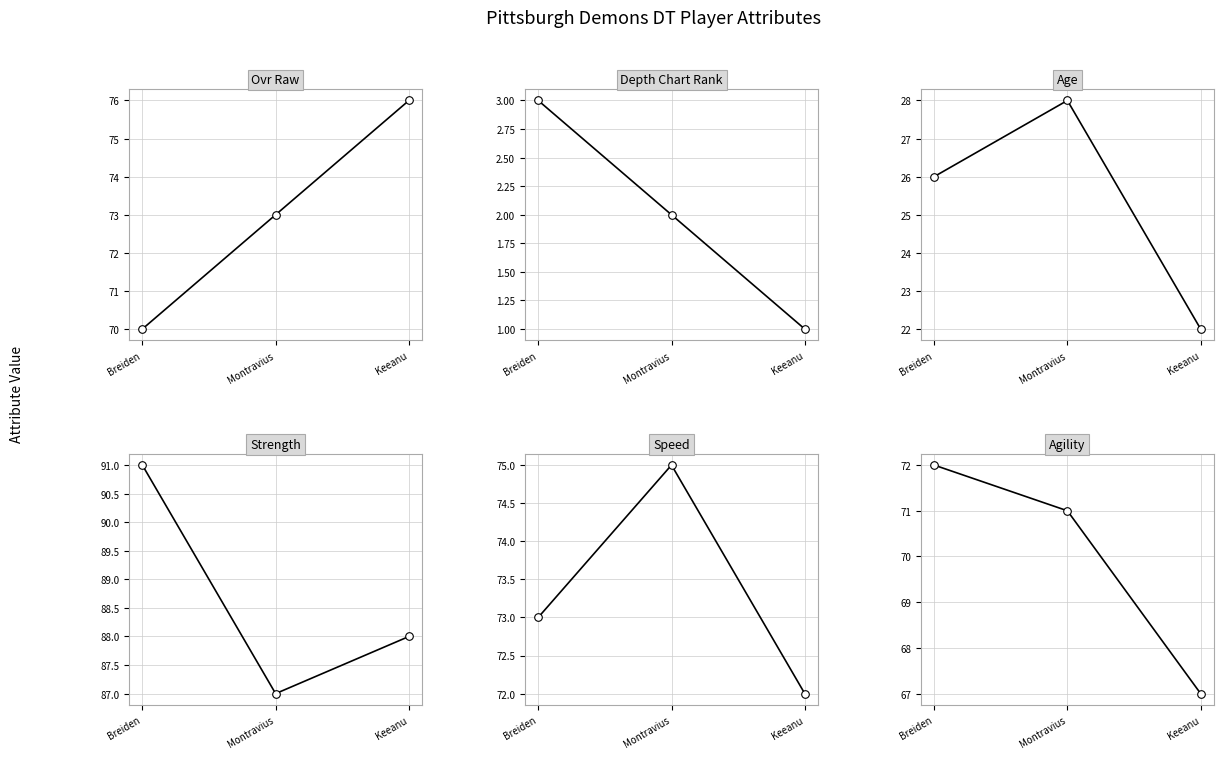

Which series has the widest spread of Y values?

ovr_raw